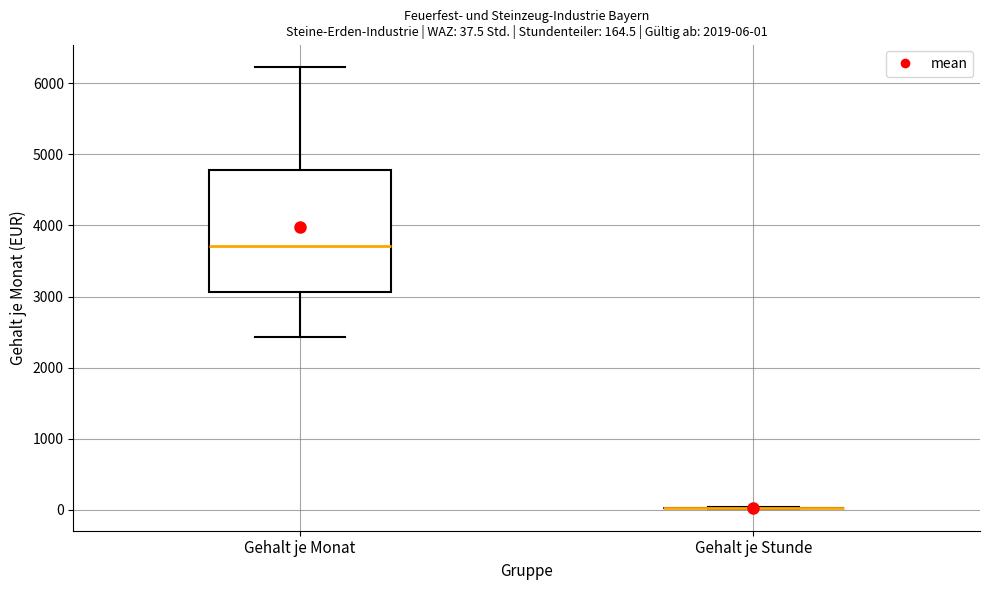

Which box is the tallest, from its lower edge to its upper edge?

Gehalt je Monat